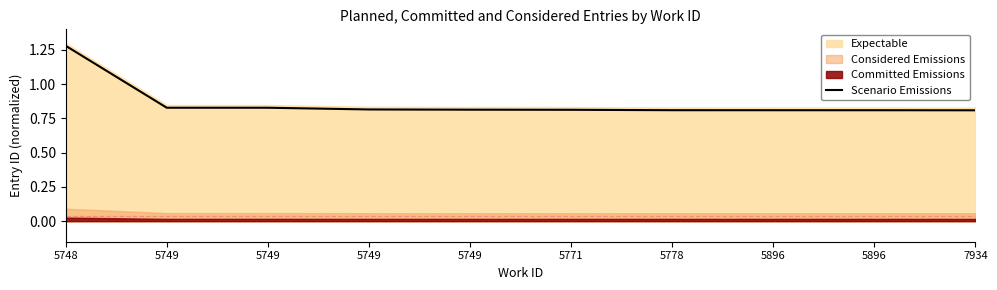

The value at 5896 is 0.8. True or false?

True